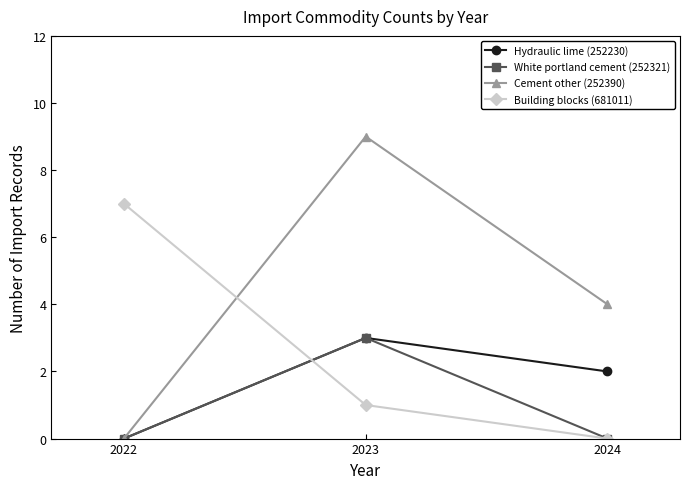

Reading right to left, list all the values displayed in this chart.

Hydraulic lime (252230): 2	3	0
White portland cement (252321): 0	3	0
Cement other (252390): 4	9	0
Building blocks (681011): 0	1	7